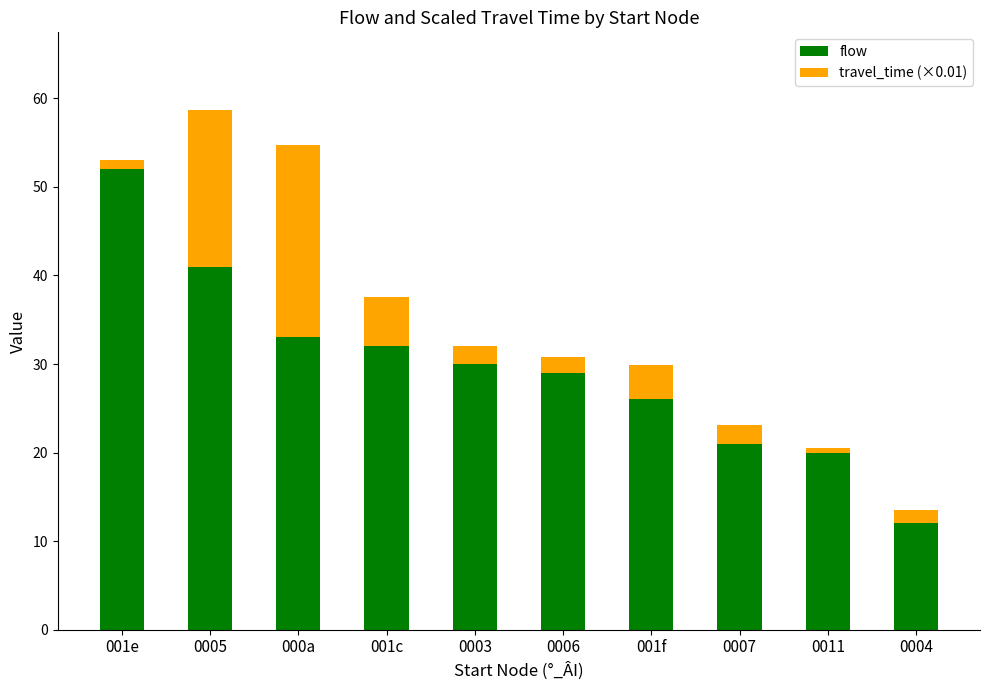

Is it true that flow equals 5.8 at 0004?

False